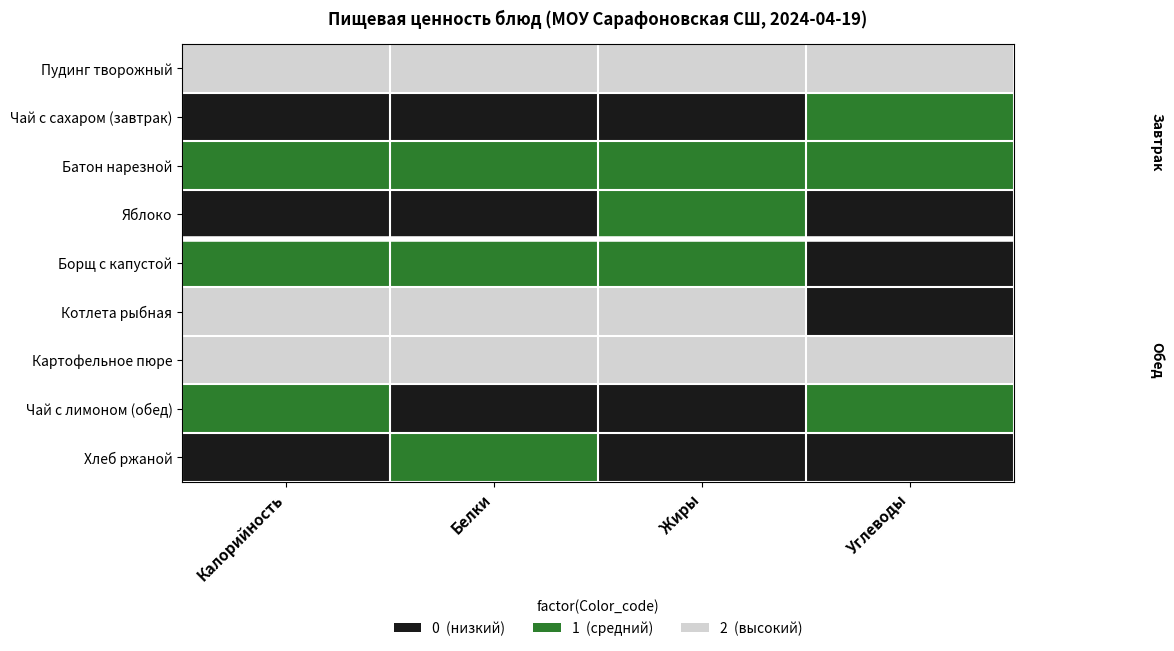

What is the maximum value shown in the chart?

2